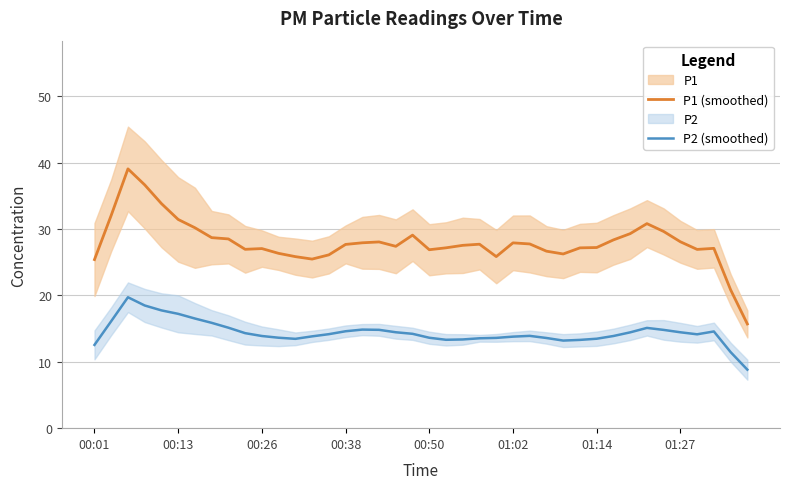

What is the sum of all P1 (smoothed) values?

1119.1